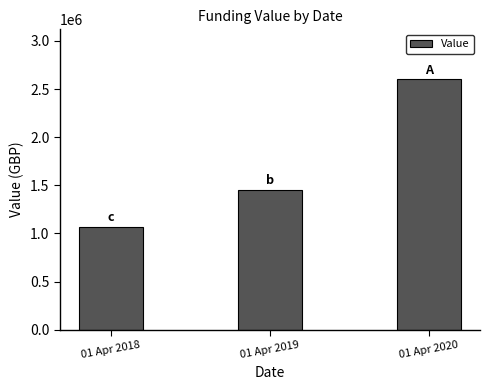

Does the chart contain stacked bars?

No